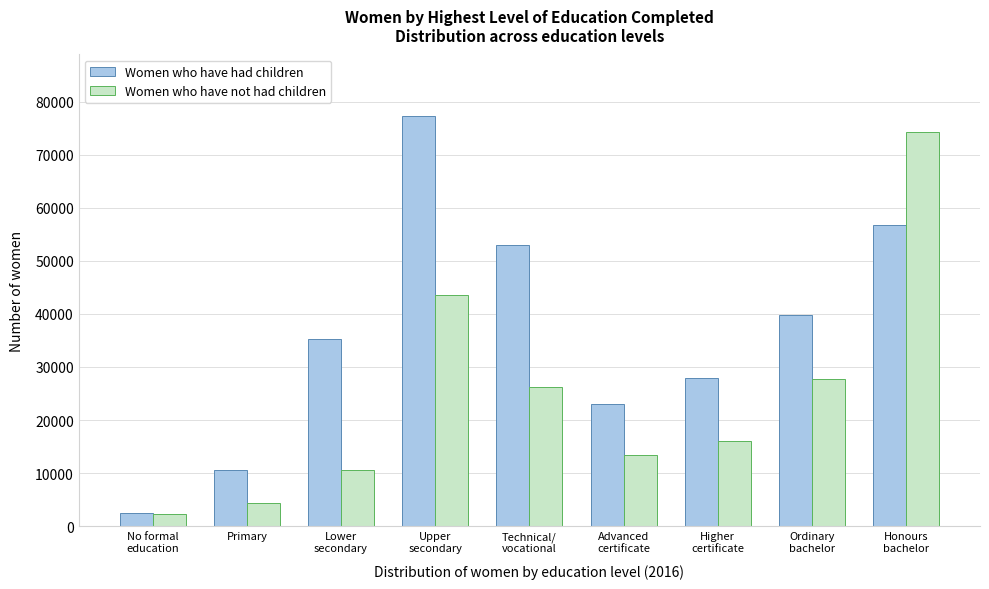

Reading left to right, transcribe all the data shown in this chart.

Women who have had children: 2400	10540	35320	77292	53031	23031	27986	39724	56742
Women who have not had children: 2229	4310	10617	43481	26255	13345	16098	27723	74238